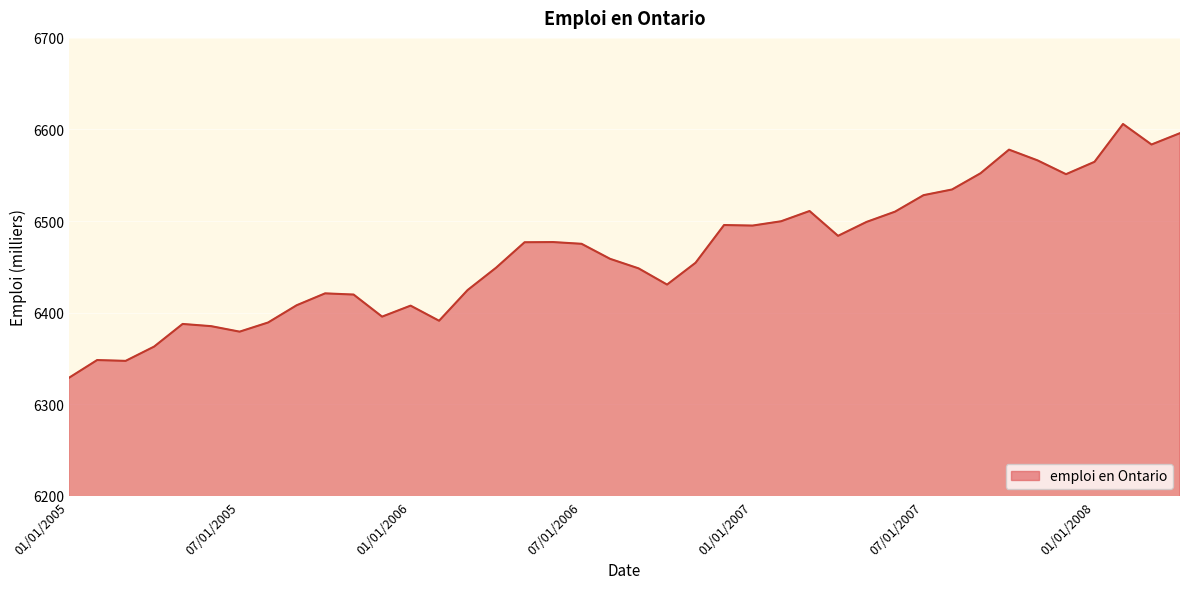

What is the greatest value displayed?

6606.0